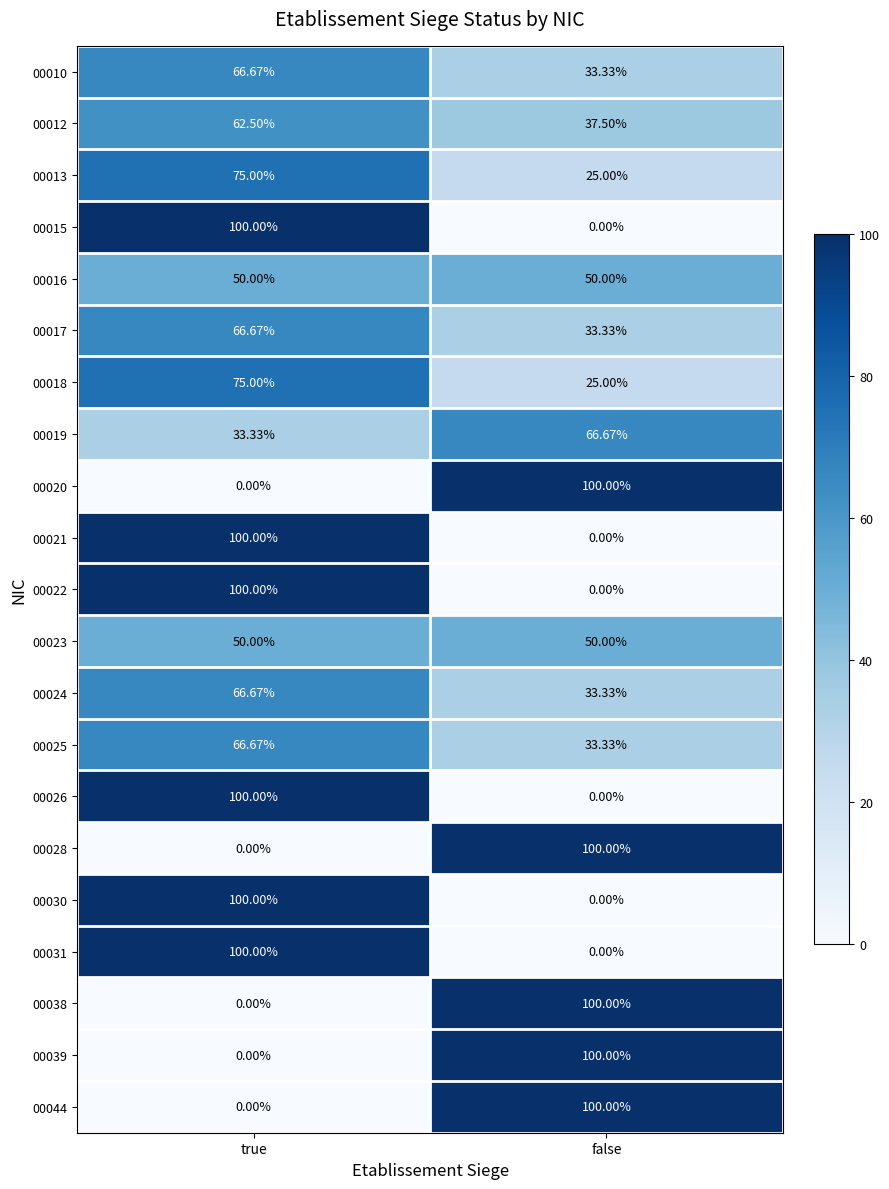

What is the greatest value displayed?

100.0